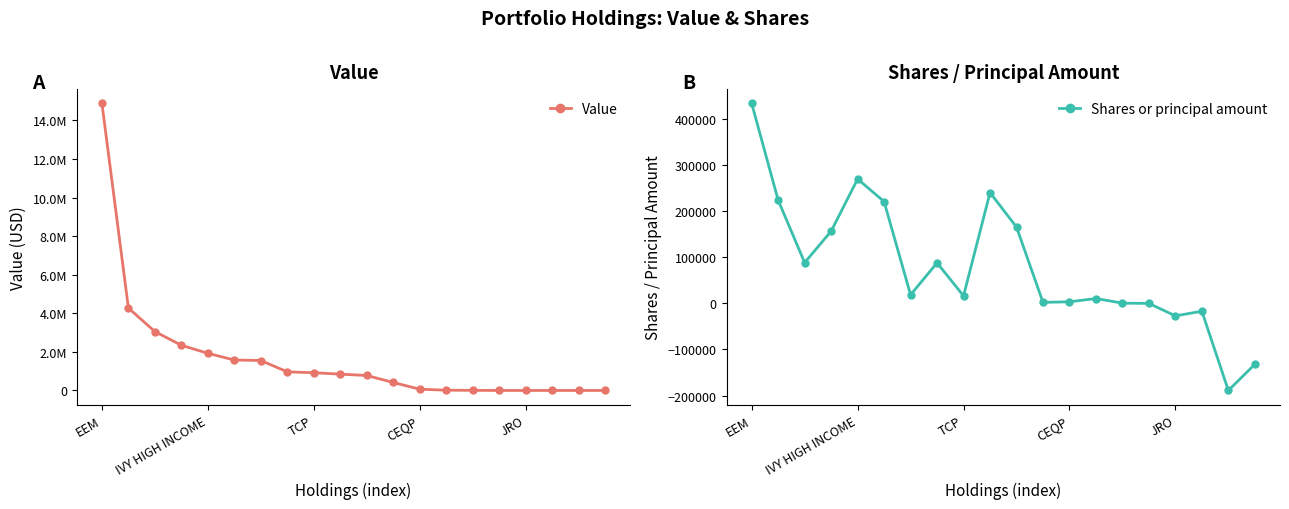

Which category has the lowest value in the Value series?

15